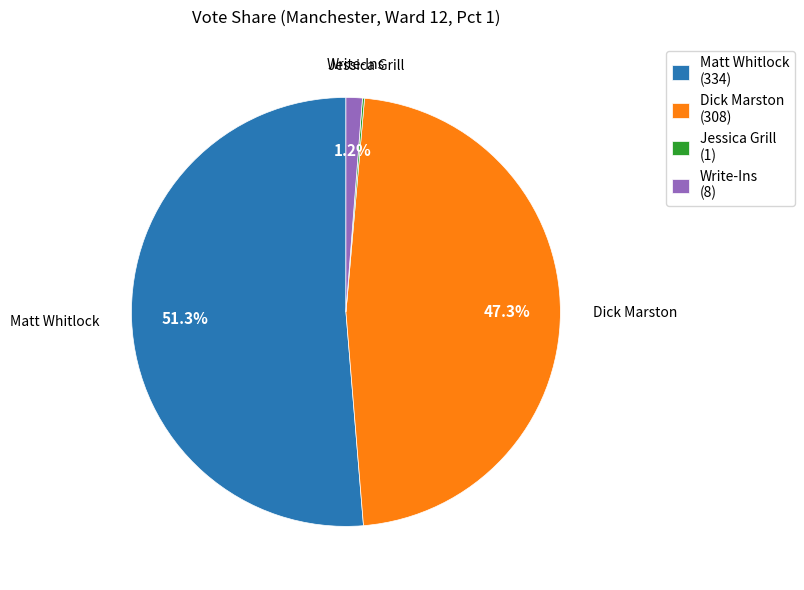

Which slice is the largest?

Matt Whitlock (334)